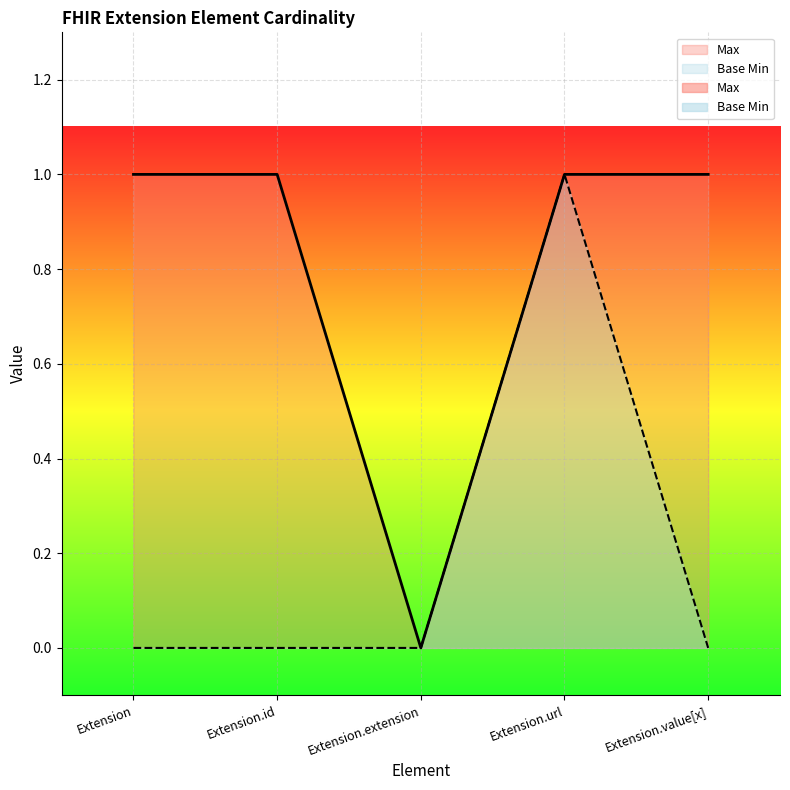

At Extension.id, list the series in order from largest to smallest.

Max, Base Min